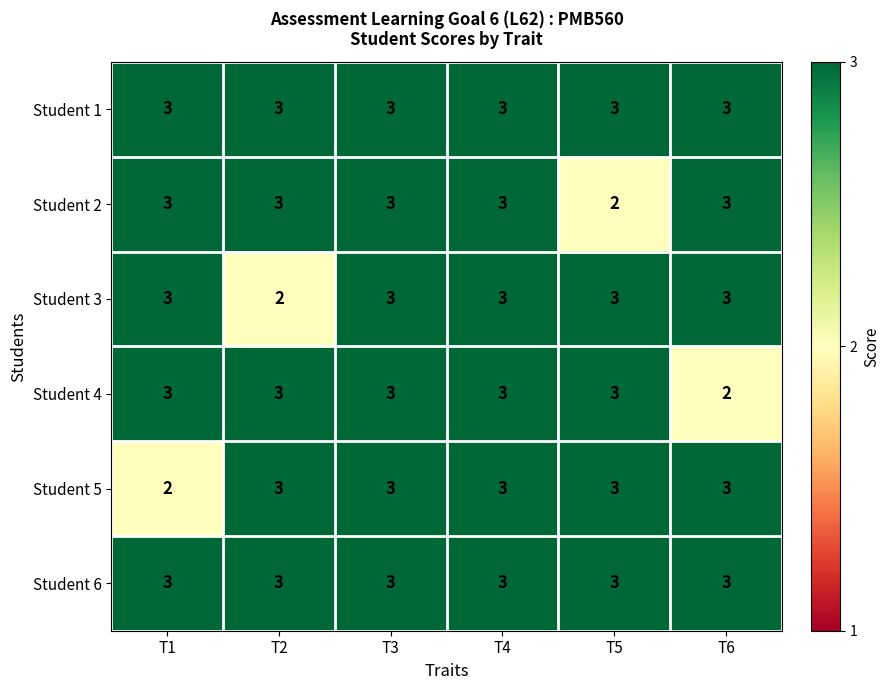

At how many categories does at least one series exceed 2?

6